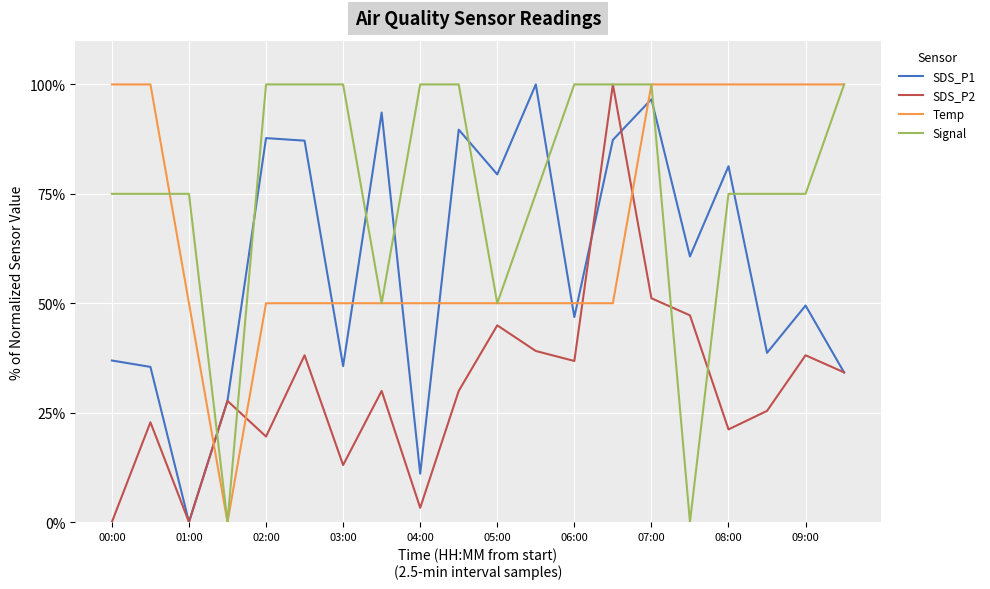

Rank the series by their average value, from highest to lowest.

Signal, Temp, SDS_P1, SDS_P2